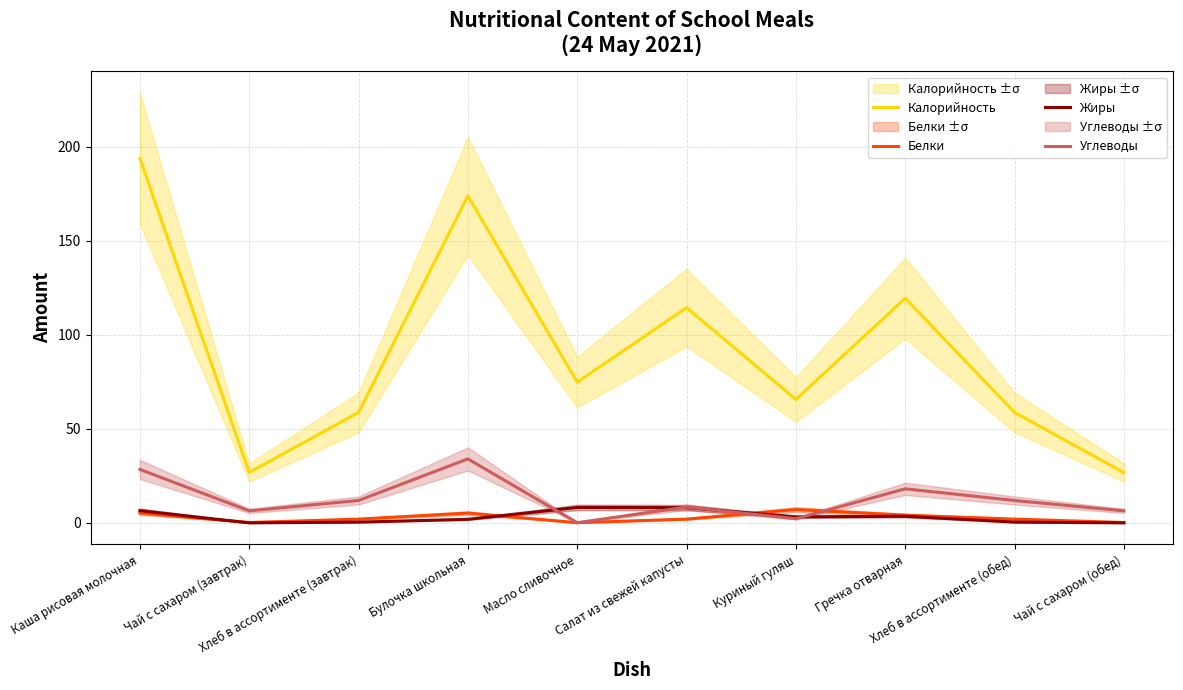

What is the difference between the Углеводы values at Булочка школьная and Чай с сахаром (обед)?

27.6